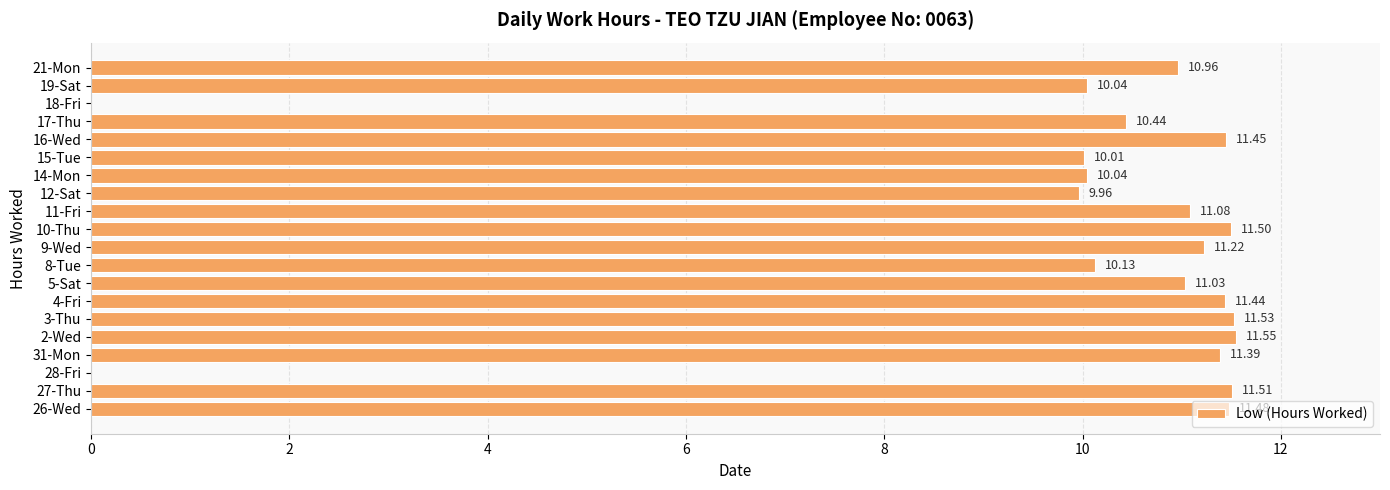

What is the change in value from 18-Fri to 19-Sat?

+10.0